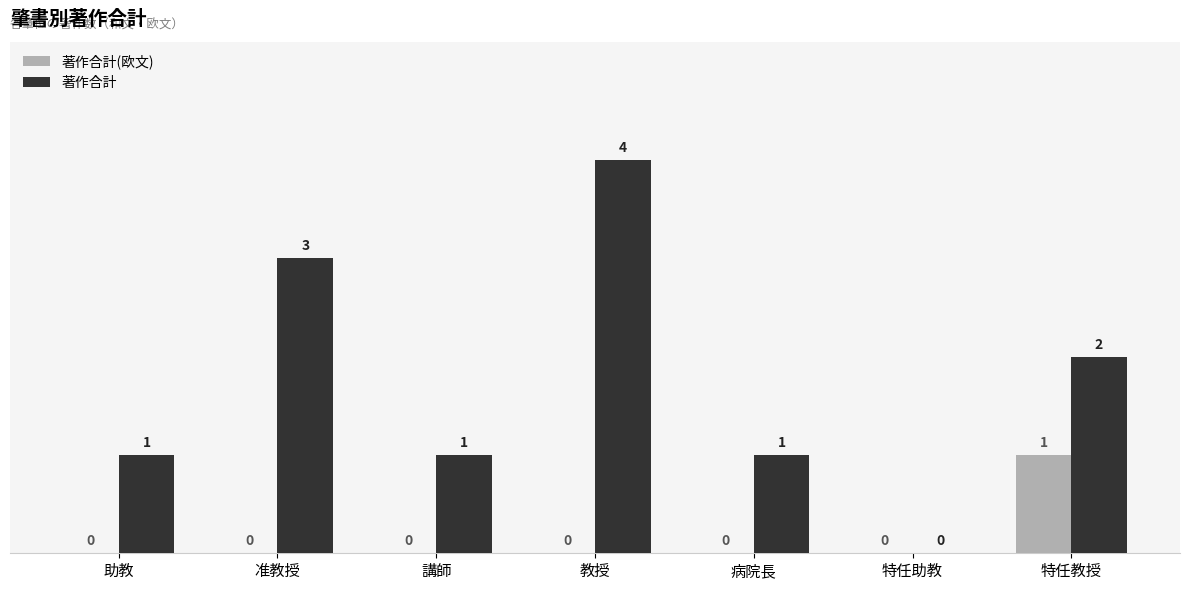

Is the value of 著作合計 at 病院長 greater than the value of 著作合計(欧文) at 教授?

Yes